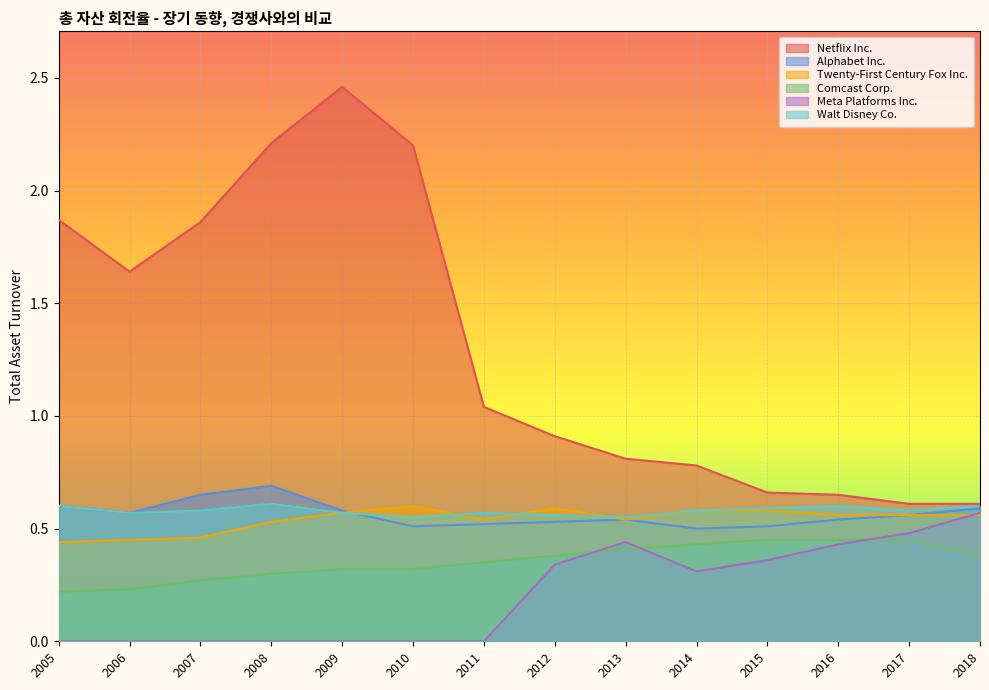

At which category is the sum across all series the highest?

2009